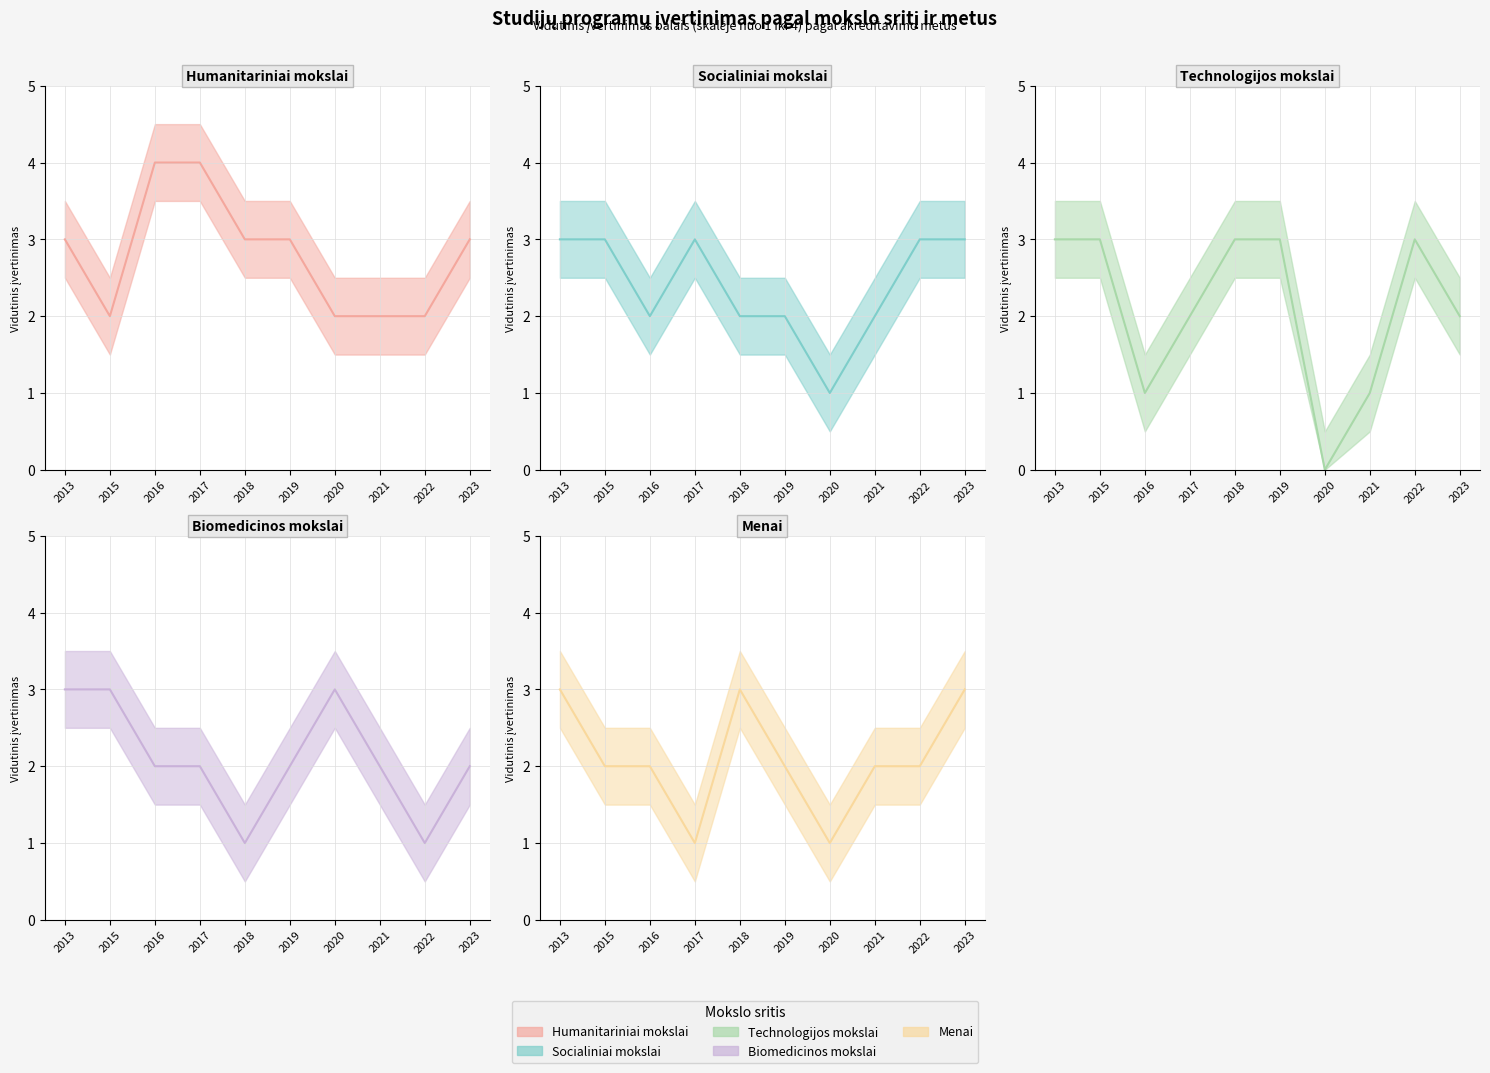

The Biomedicinos mokslai (mean) series shows 3 at 2020. True or false?

True